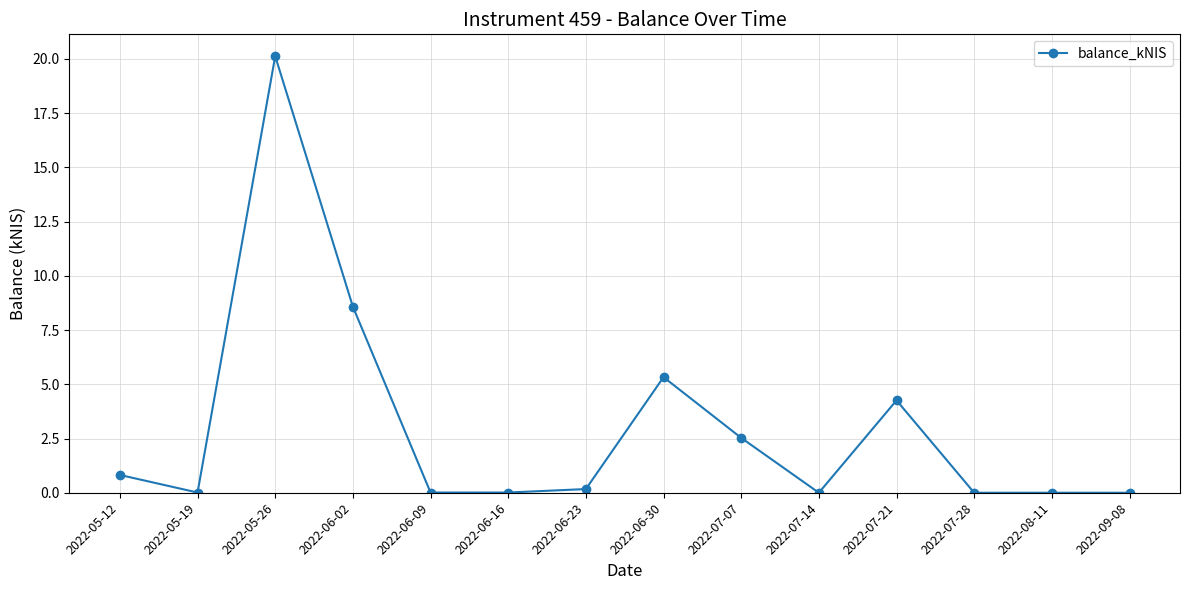

True or false: the data shows 0.0 at 2022-06-16.

True